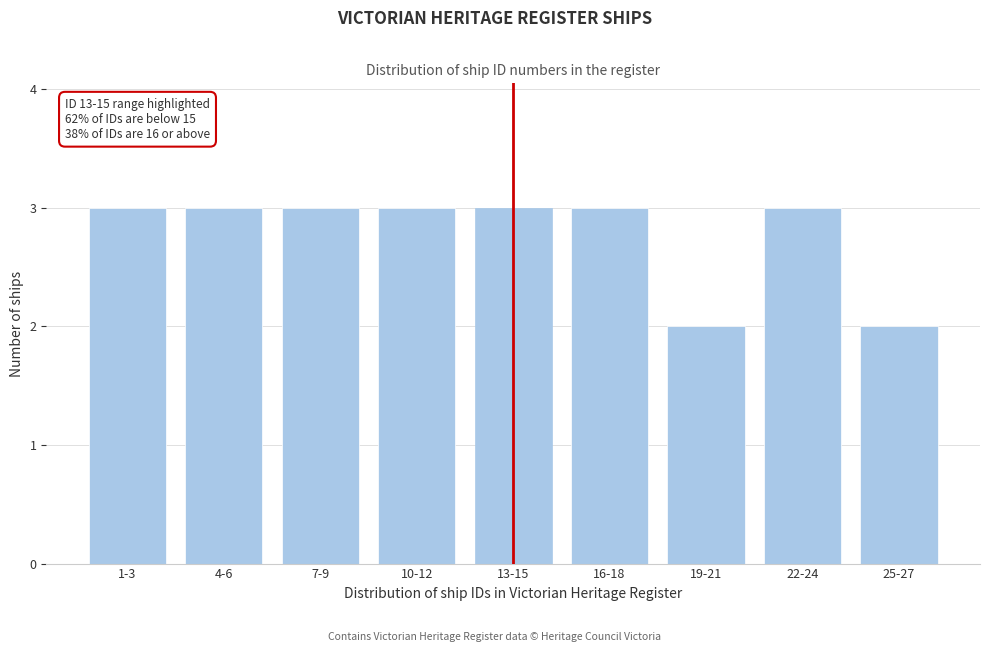

Reading left to right, list all the values displayed in this chart.

3	3	3	3	3	3	2	3	2